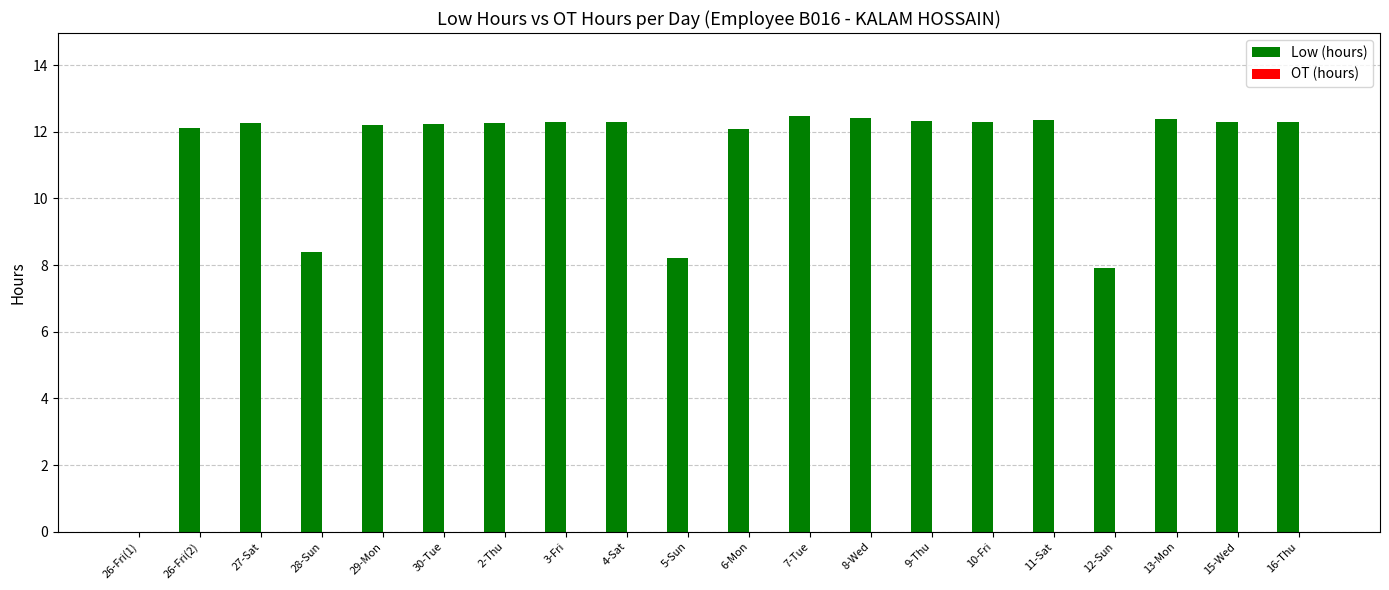

Between 26-Fri(1) and 13-Mon, which is larger?

13-Mon